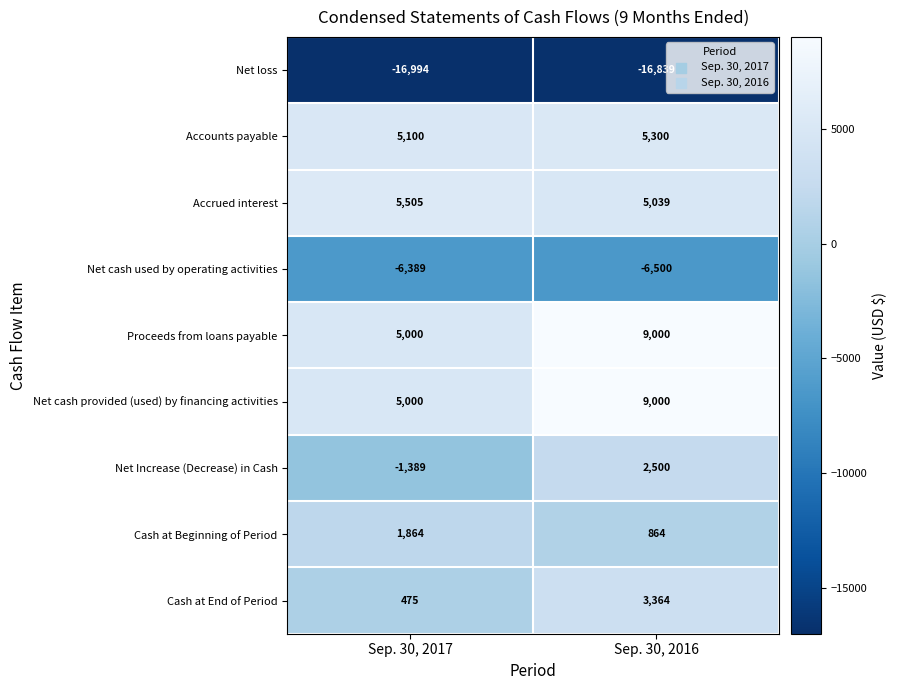

Reading left to right, what are all the values shown in this chart?

Net loss: Sep. 30, 2017=-16994	Sep. 30, 2016=-16839
Accounts payable: Sep. 30, 2017=5100	Sep. 30, 2016=5300
Accrued interest: Sep. 30, 2017=5505	Sep. 30, 2016=5039
Net cash used by operating activities: Sep. 30, 2017=-6389	Sep. 30, 2016=-6500
Proceeds from loans payable: Sep. 30, 2017=5000	Sep. 30, 2016=9000
Net cash provided (used) by financing activities: Sep. 30, 2017=5000	Sep. 30, 2016=9000
Net Increase (Decrease) in Cash: Sep. 30, 2017=-1389	Sep. 30, 2016=2500
Cash at Beginning of Period: Sep. 30, 2017=1864	Sep. 30, 2016=864
Cash at End of Period: Sep. 30, 2017=475	Sep. 30, 2016=3364